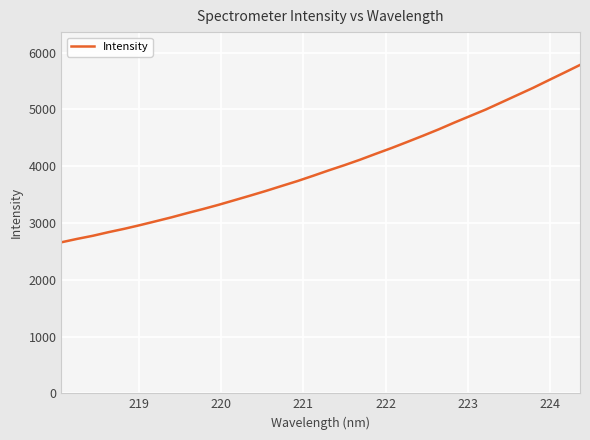

What is the maximum value shown in the chart?

5783.8